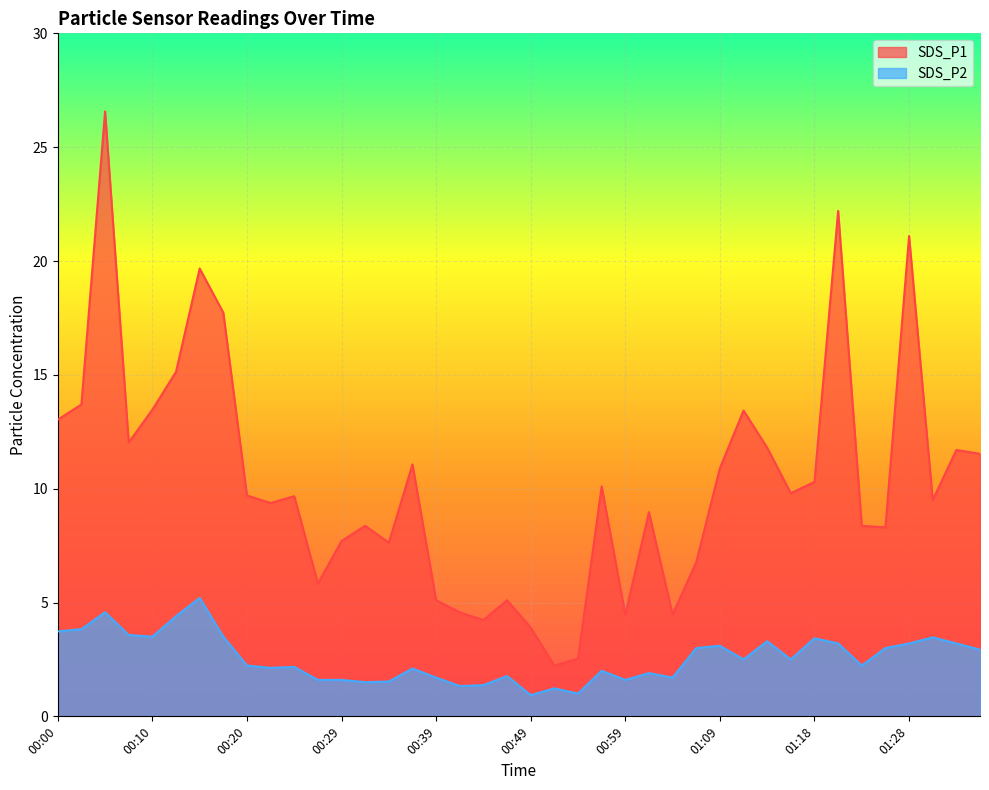

What is the label of the 21st point from the left?

00:49